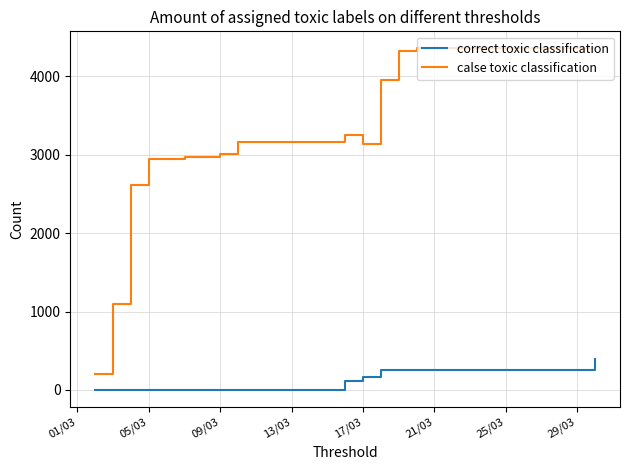

Rank the series by their maximum value, from lowest to highest.

correct toxic classification, calse toxic classification